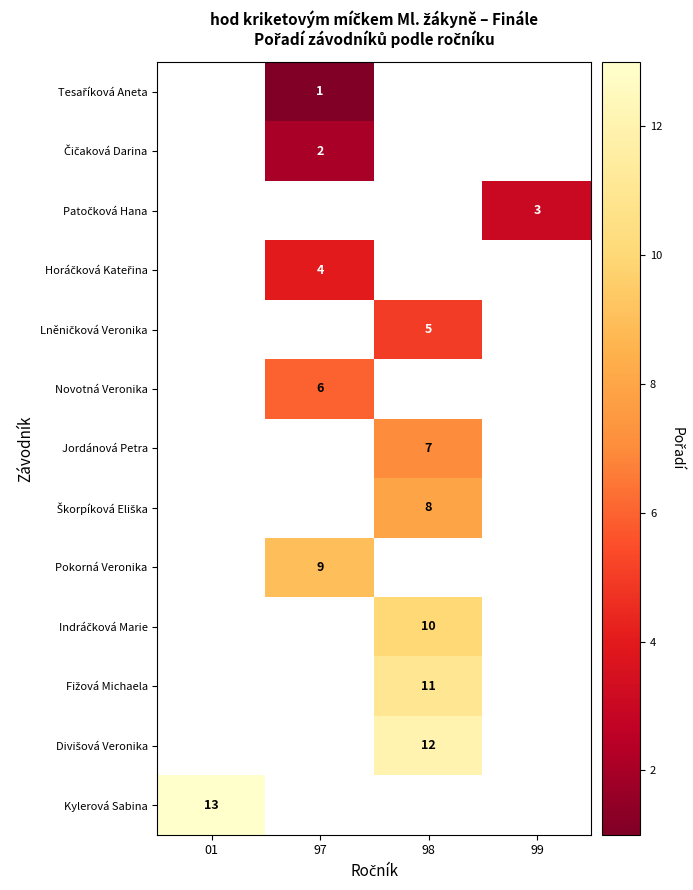

Count the number of data series in this chart.

13